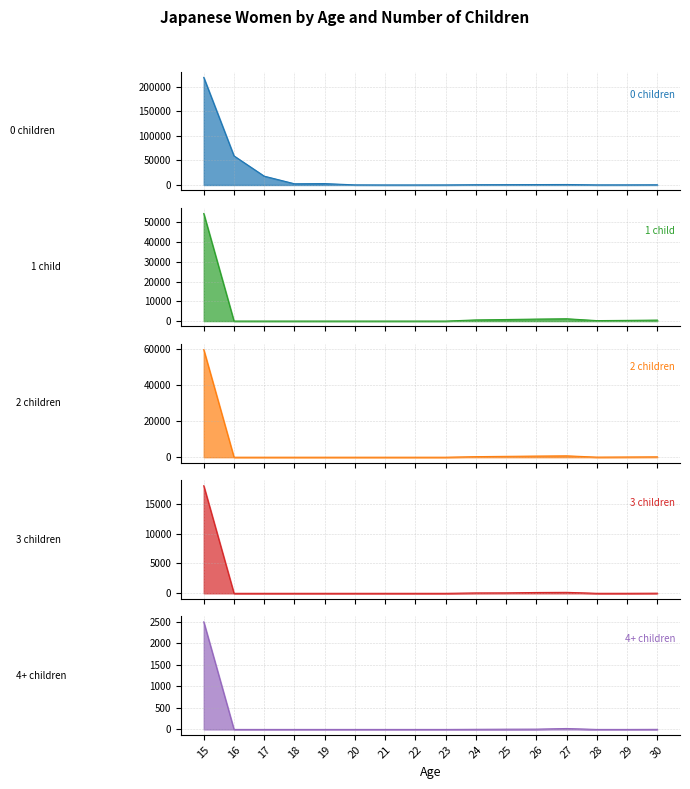

List the series in order of their peak value, lowest first.

4+ children, 3 children, 1 child, 2 children, 0 children